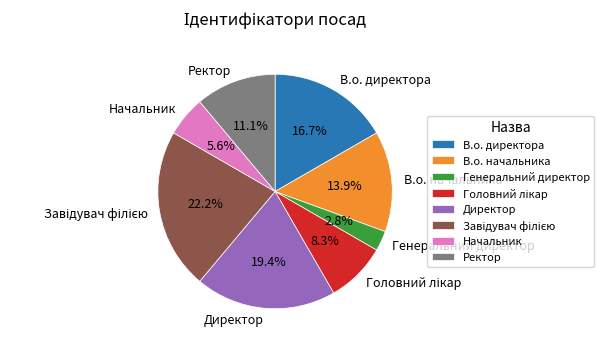

What is the smallest slice in the pie chart?

Генеральний директор